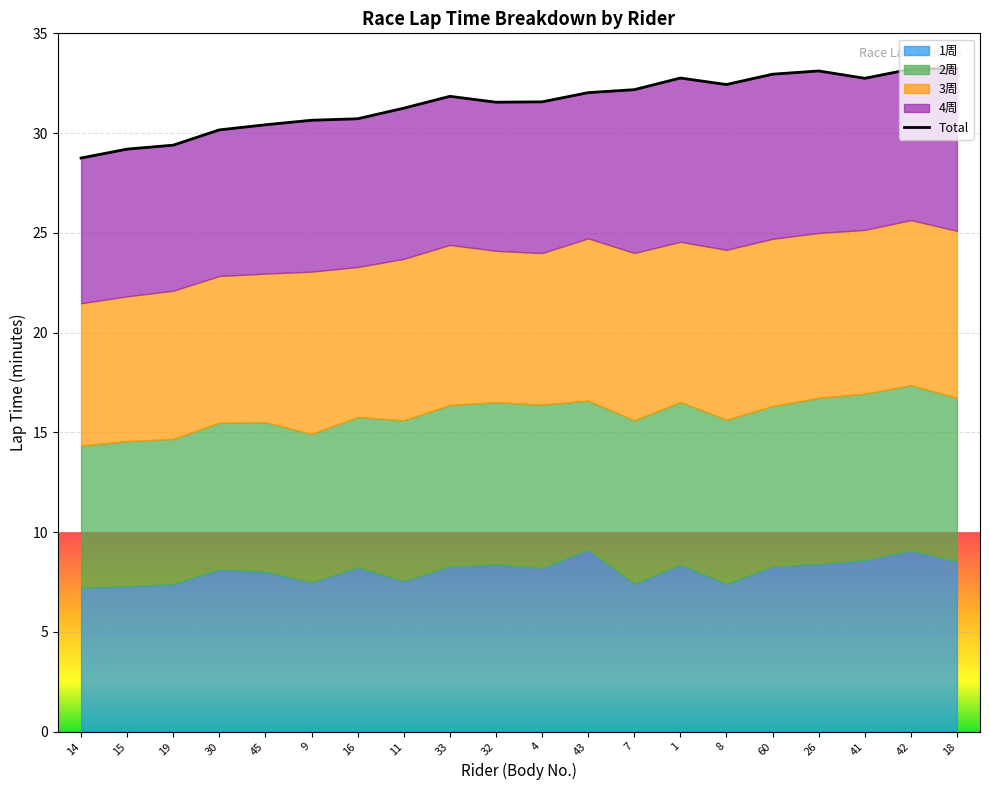

The value at 33 is 20.3. True or false?

False